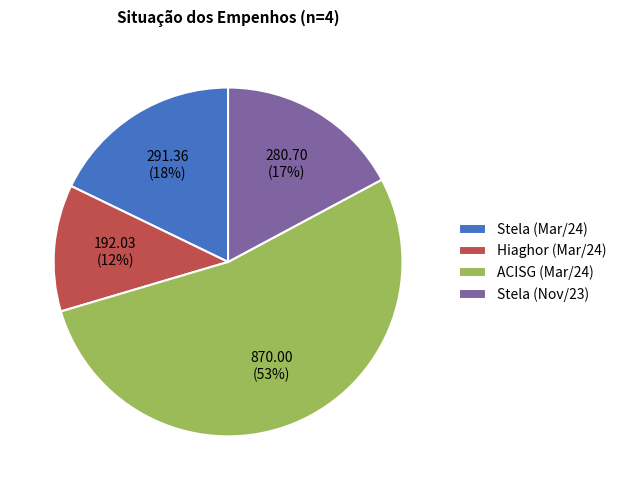

True or false: Stela (Mar/24) accounts for 18% of the total.

True